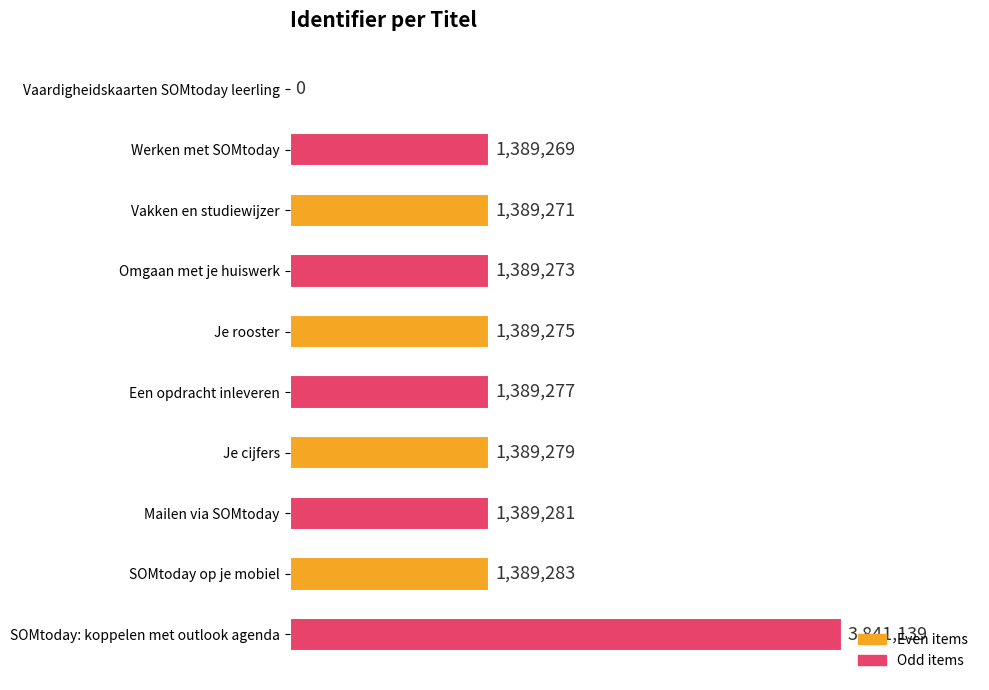

What is the greatest value displayed?

3841139